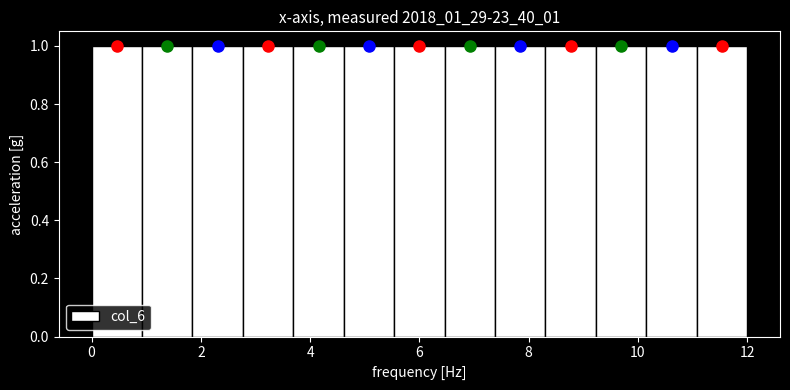

Reading left to right, list every bar in this chart as the range it spans on the x-axis followed by its height. Neither the bar edges nor the heights are printed on the chart, so give them approximately, as read against the axes.

0.0 to 1.0: 1
1.0 to 1.8: 1
1.8 to 2.8: 1
2.8 to 3.6: 1
3.6 to 4.6: 1
4.6 to 5.6: 1
5.6 to 6.4: 1
6.4 to 7.4: 1
7.4 to 8.4: 1
8.4 to 9.2: 1
9.2 to 10.2: 1
10.2 to 11.0: 1
11.0 to 12.0: 1